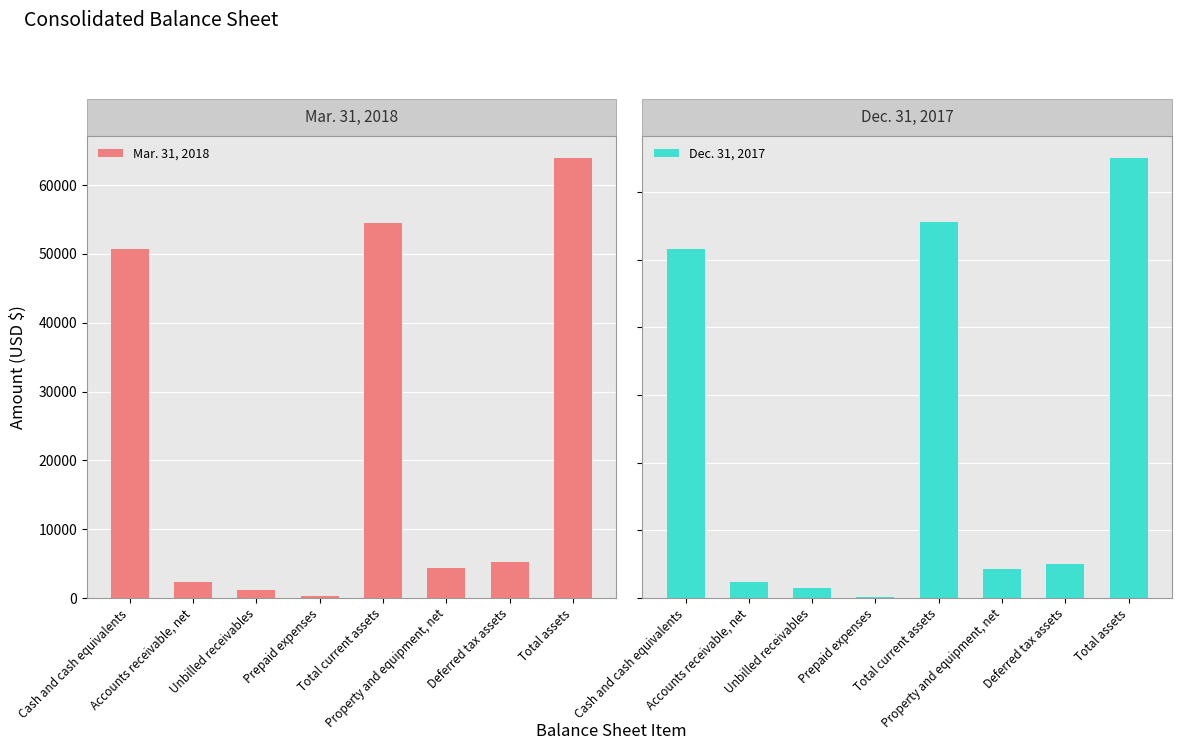

Where does the Mar. 31, 2018 series first go above 5163?

Cash and cash equivalents